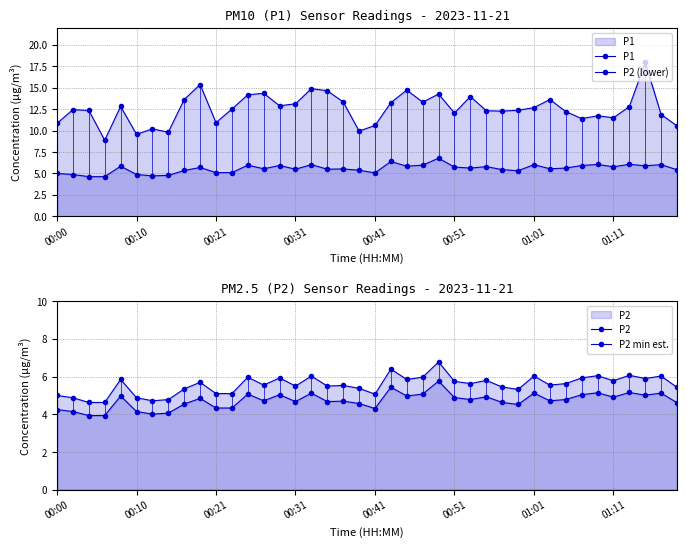

Read the P2 value at 24.

6.8